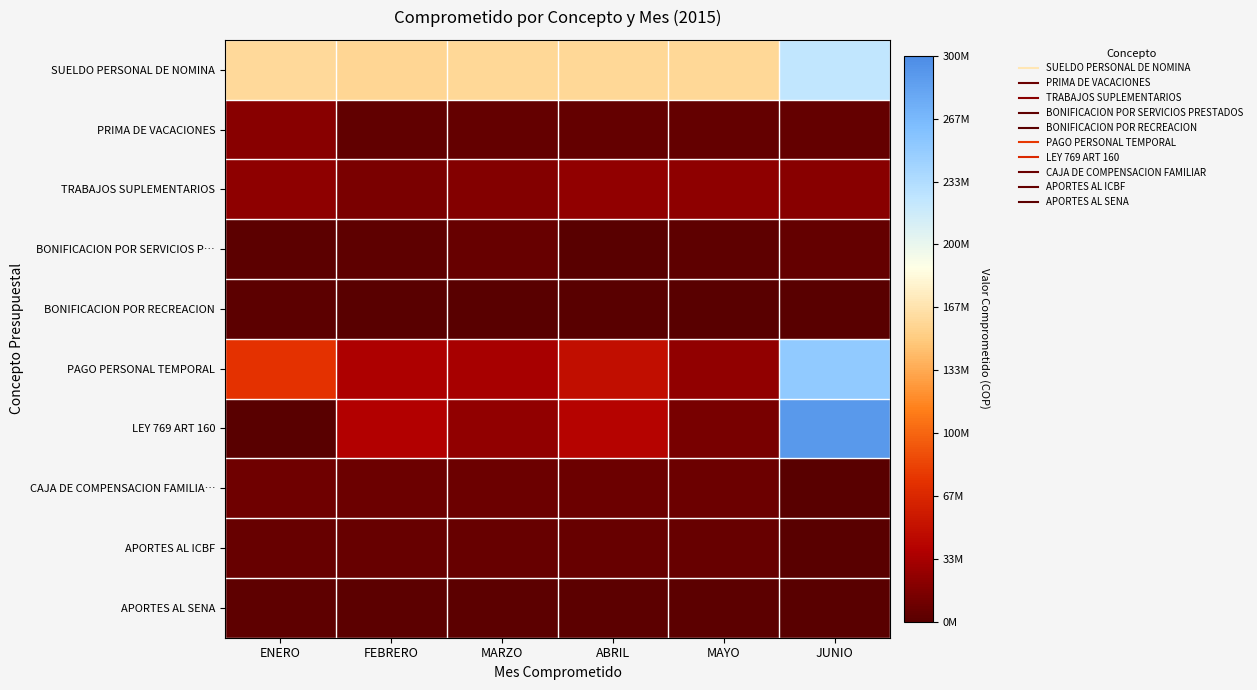

At which category is the sum across all series the highest?

JUNIO